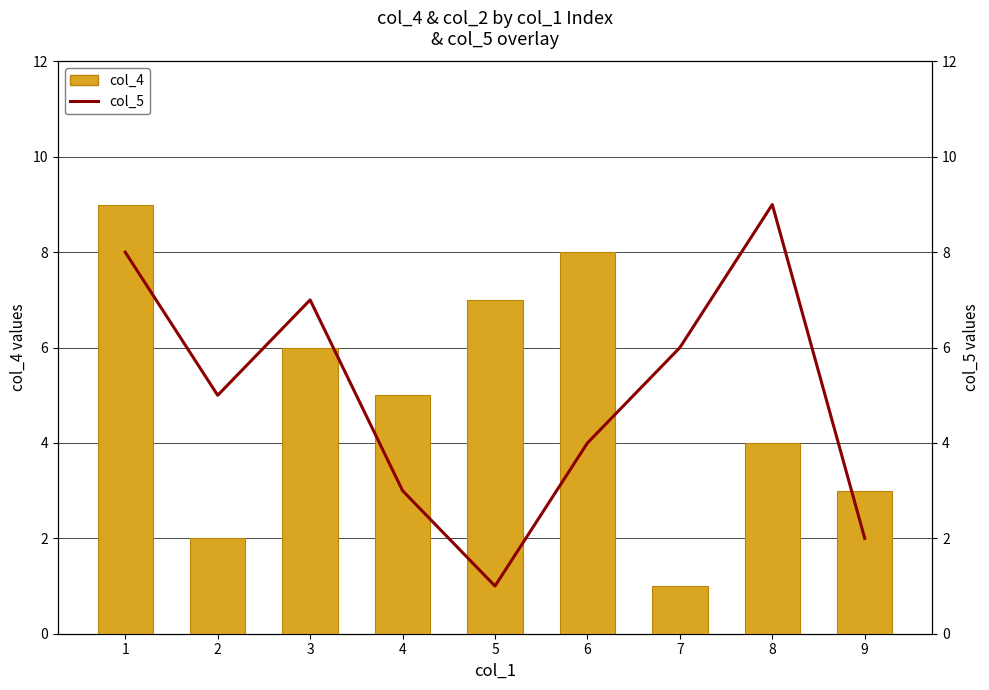

At 7, list the series in order from smallest to largest.

col_4, col_5